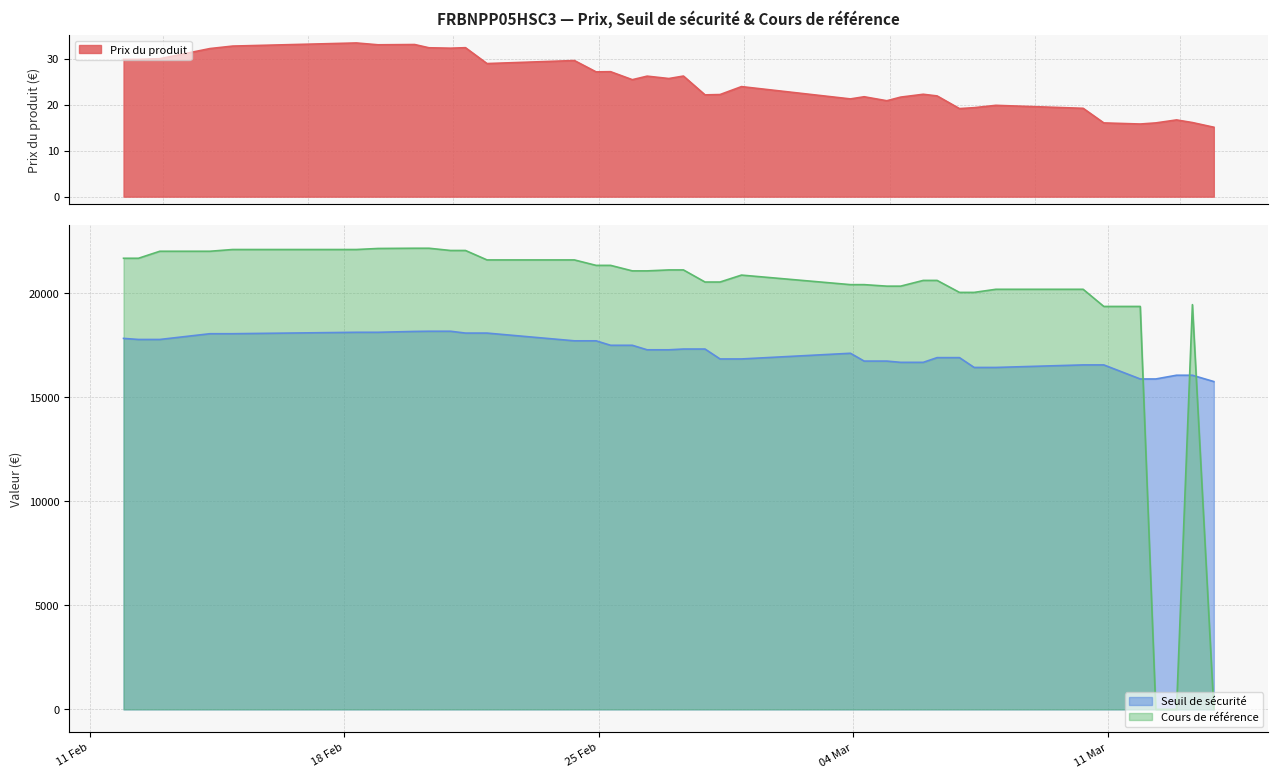

True or false: Seuil de sécurité has more than 0 interior local peaks.

True